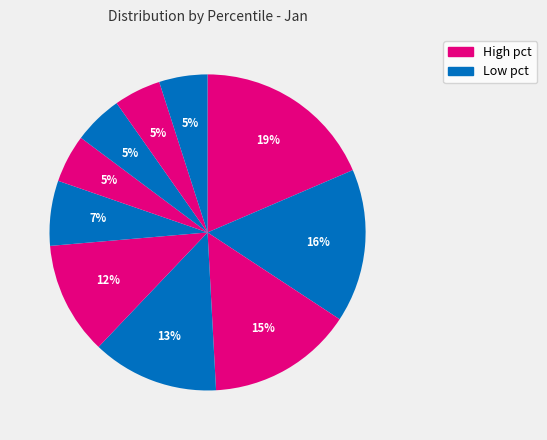

How many slices are in this pie chart?

10